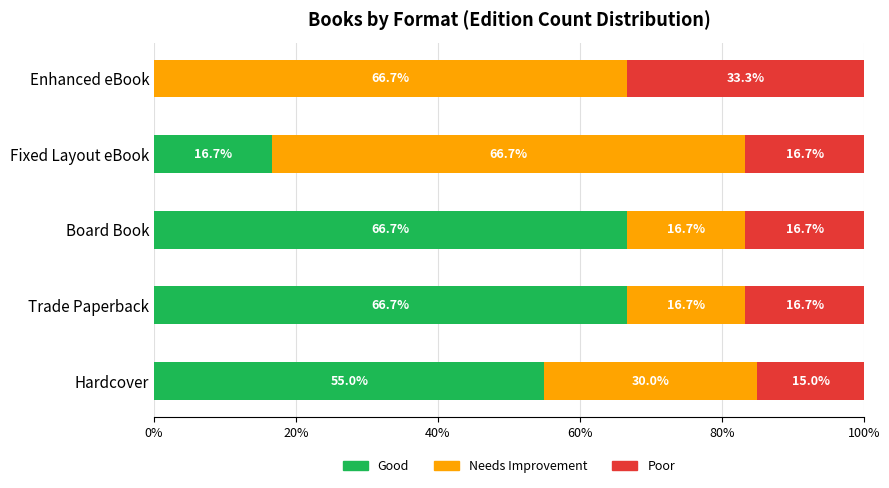

What are all the series names shown in the legend?

Good, Needs Improvement, Poor